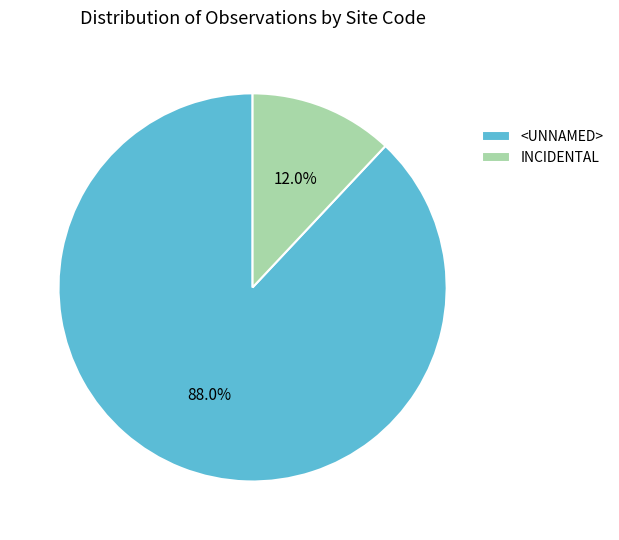

How many segments does this pie chart have?

2